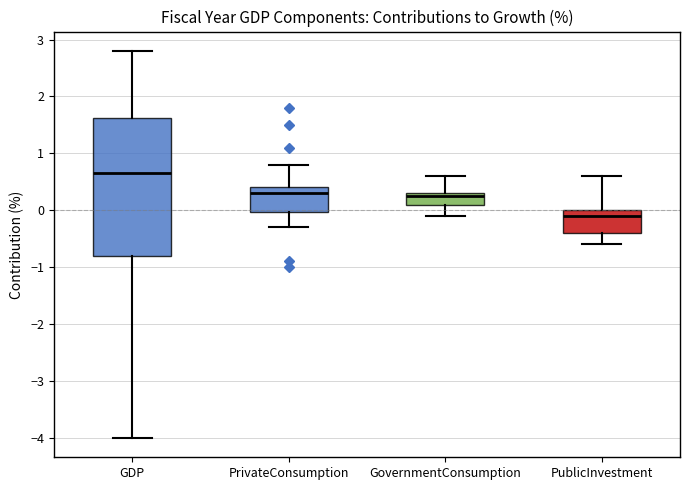

Where does the median line of the box for PublicInvestment sit on the y-axis? The values are not printed on the chart, so give them approximately, as read against the axis.

-0.1